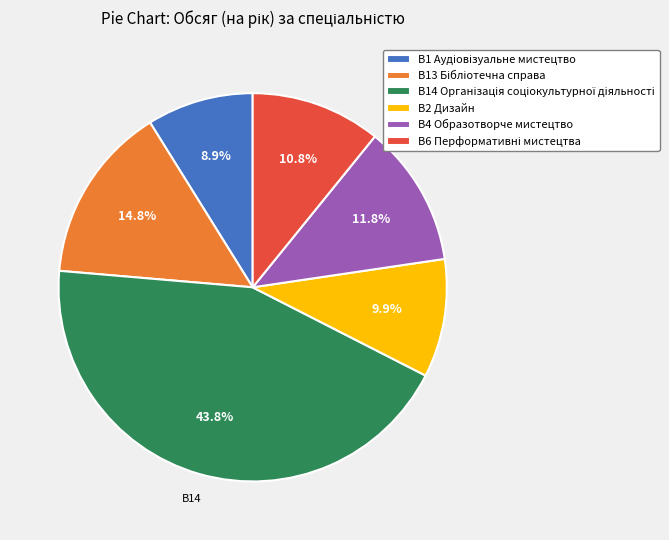

How many segments does this pie chart have?

6